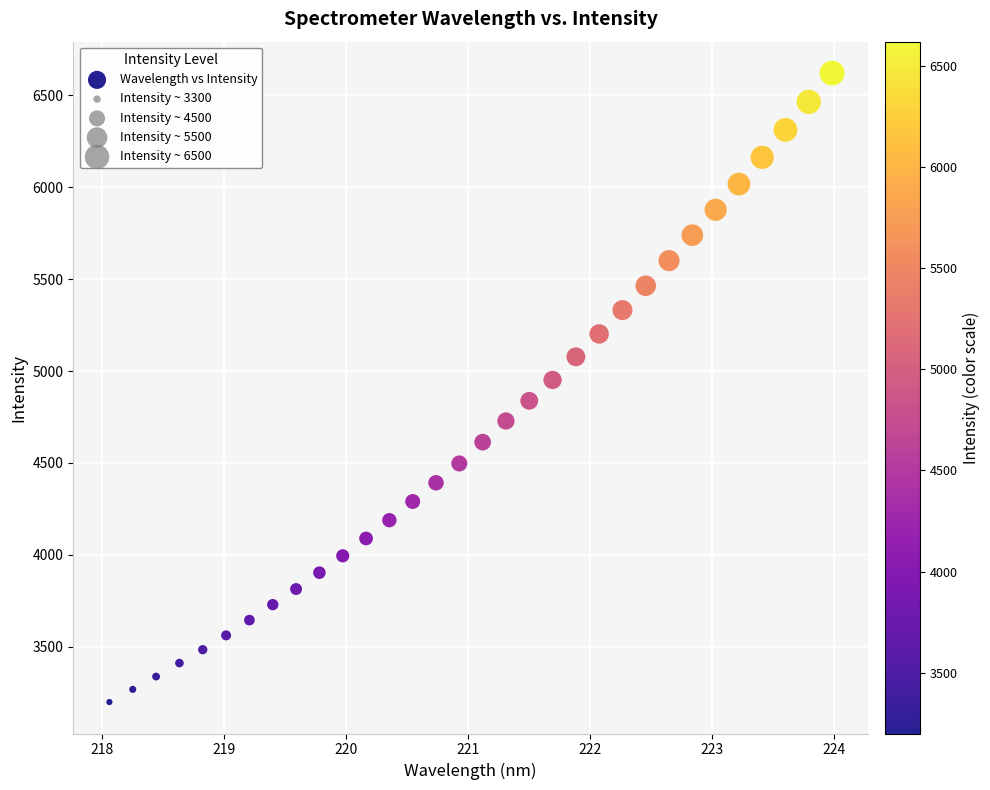

What is the range of X values (max minus min)?

5.9